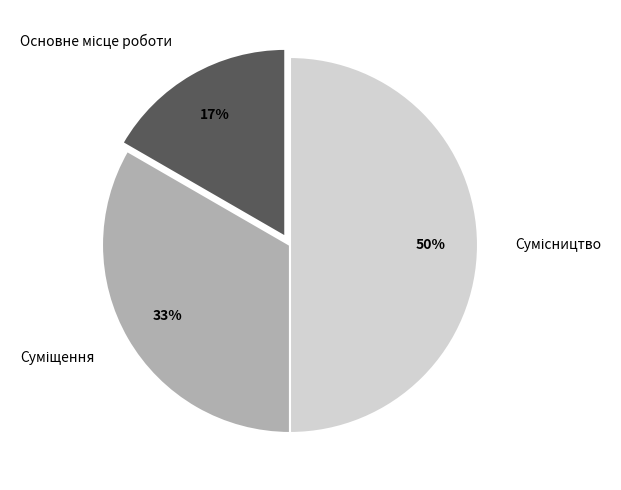

To the nearest percent, what is the difference between the largest and smallest slice percentages?

33%